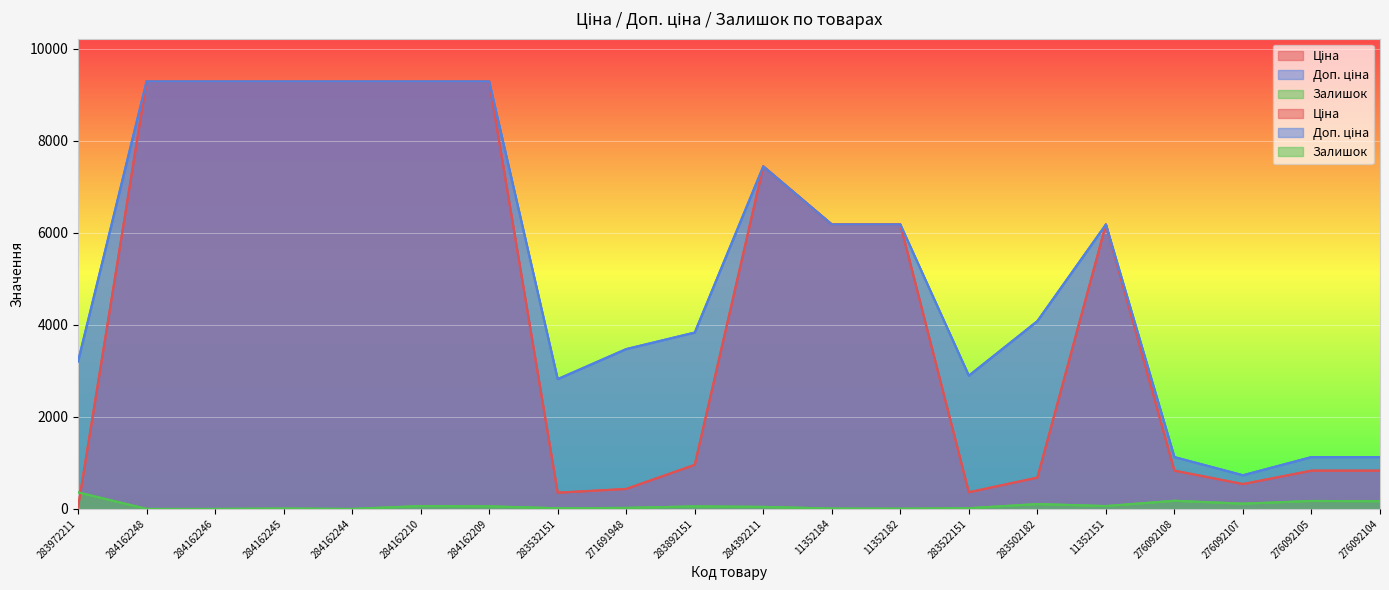

Which category has the highest value in the Залишок series?

283972211